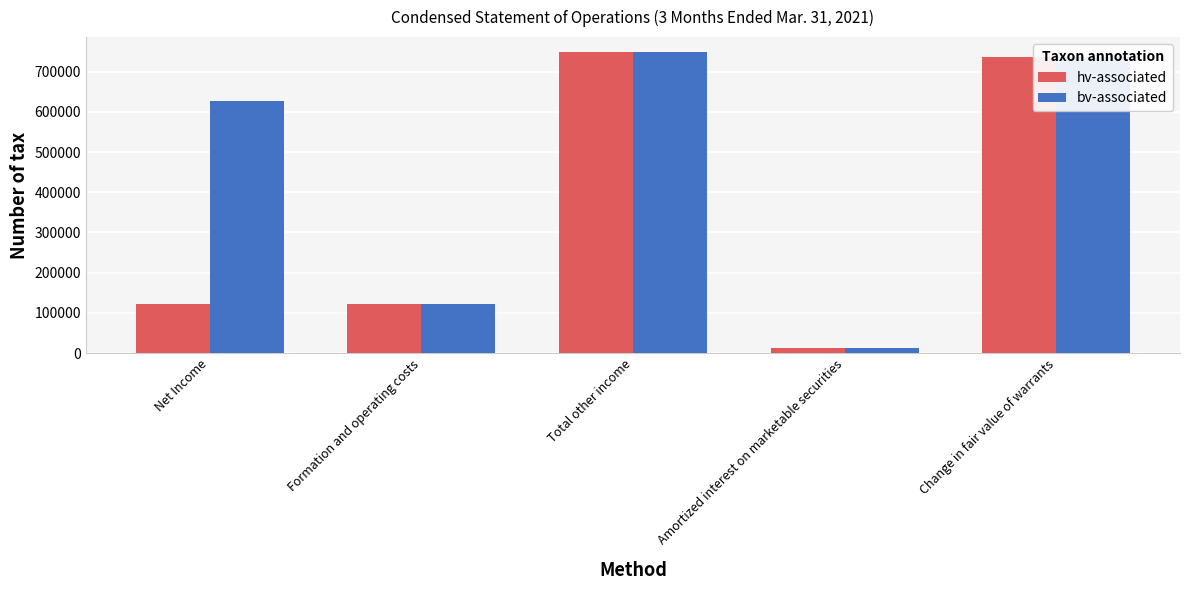

What is the difference between the maximum and second lowest values in the bv-associated series?

626634